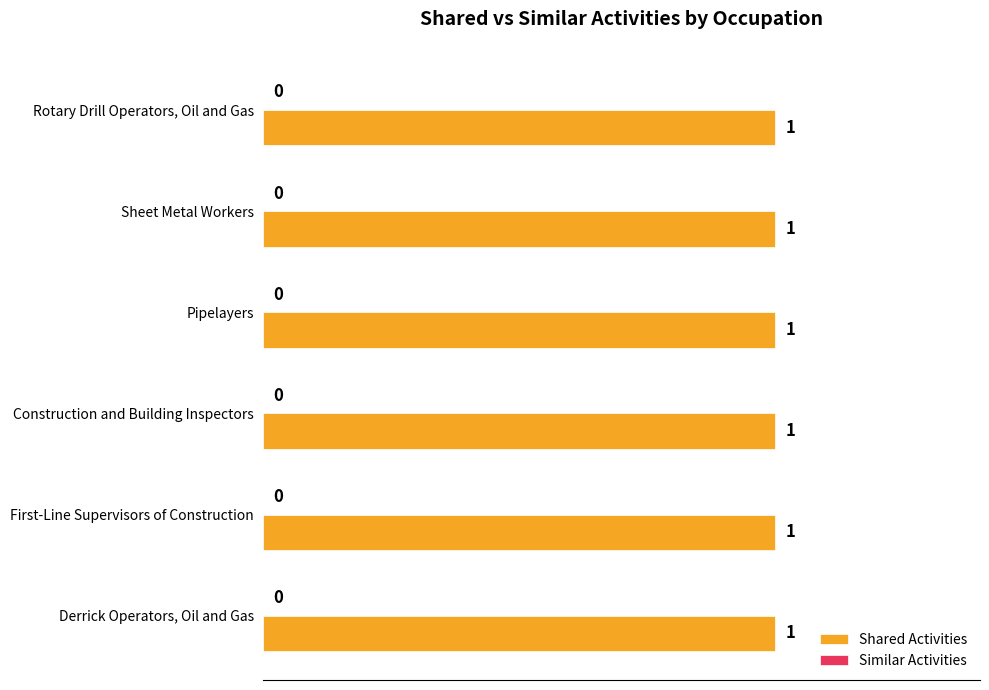

List the series in order of their peak value, lowest first.

Similar Activities, Shared Activities